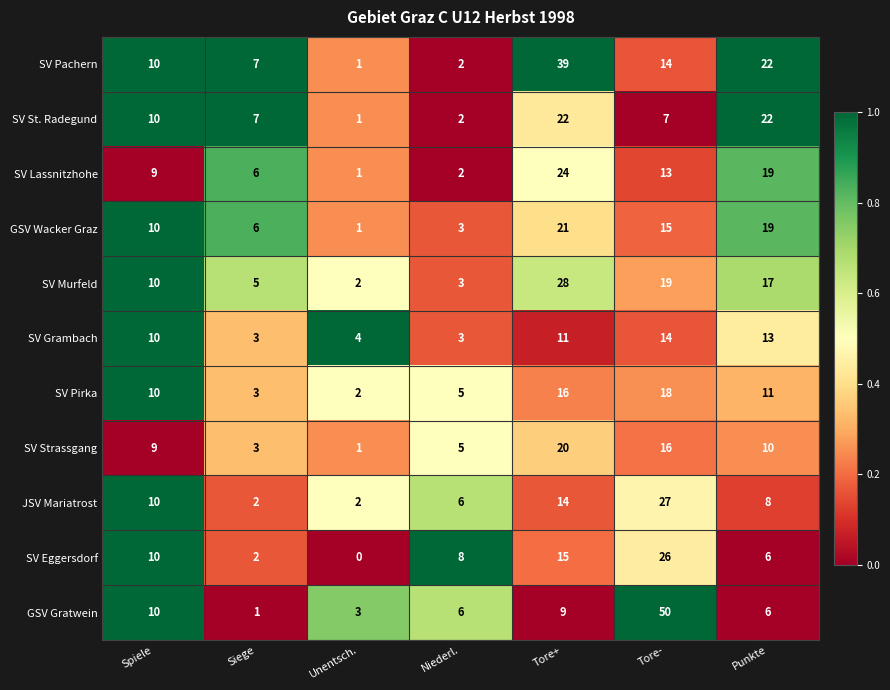

What is the average value of the SV Eggersdorf series?

10